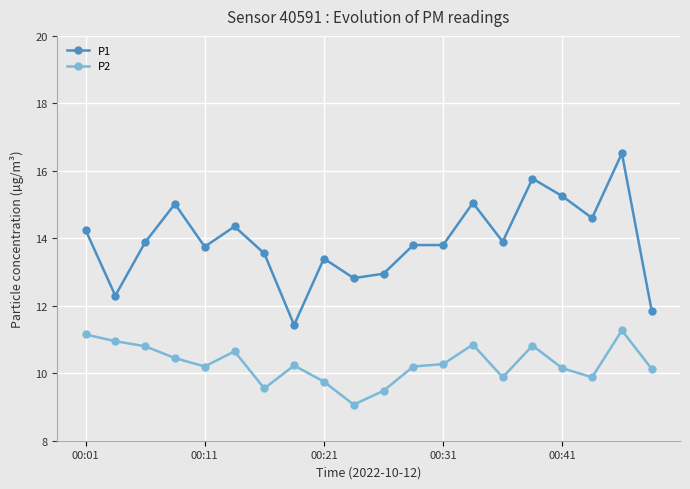

Is this an area chart (filled region under the line)?

No